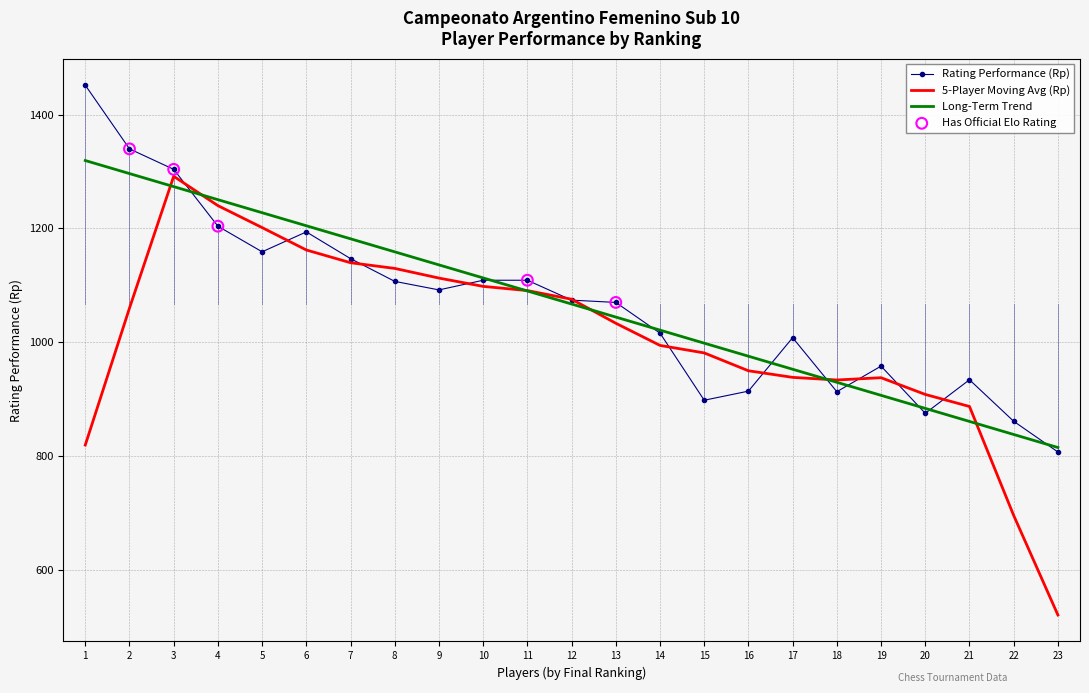

Is the value of Long-Term Trend at 15 greater than the value of Rating Performance (Rp) at 9?

No